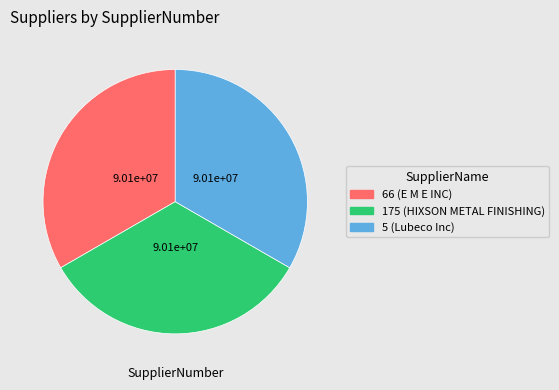

How many segments does this pie chart have?

3